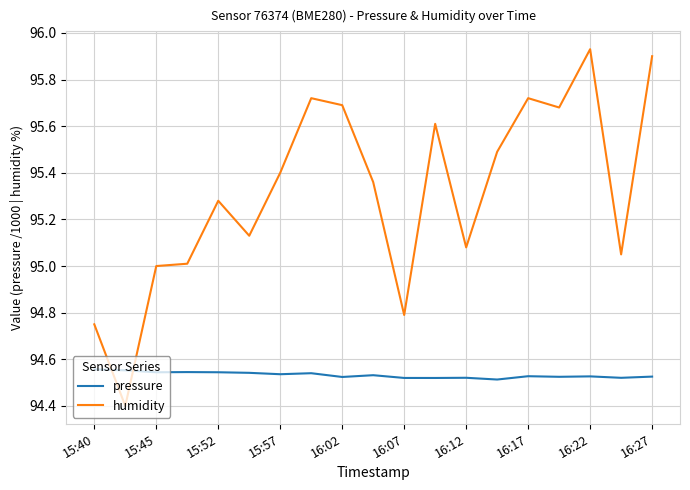

How many intersections are there between pressure and humidity?

2